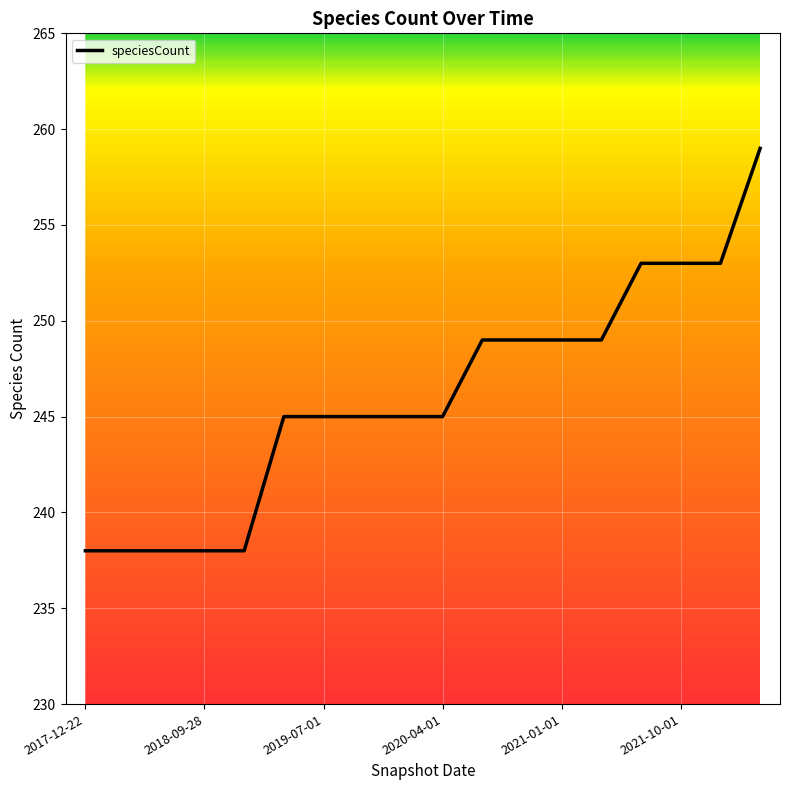

What is the difference between the maximum and minimum values?

21